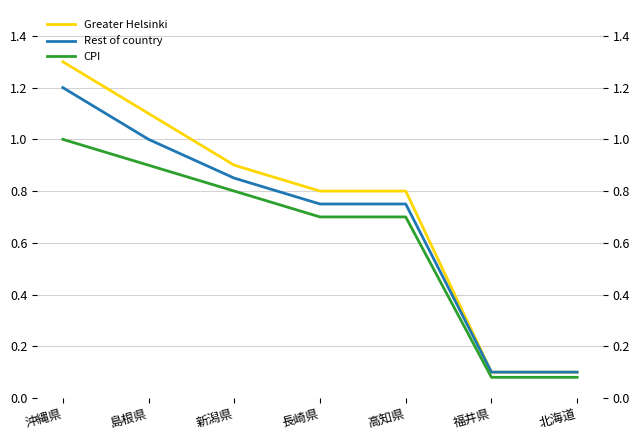

What position from the right is 長崎県?

4